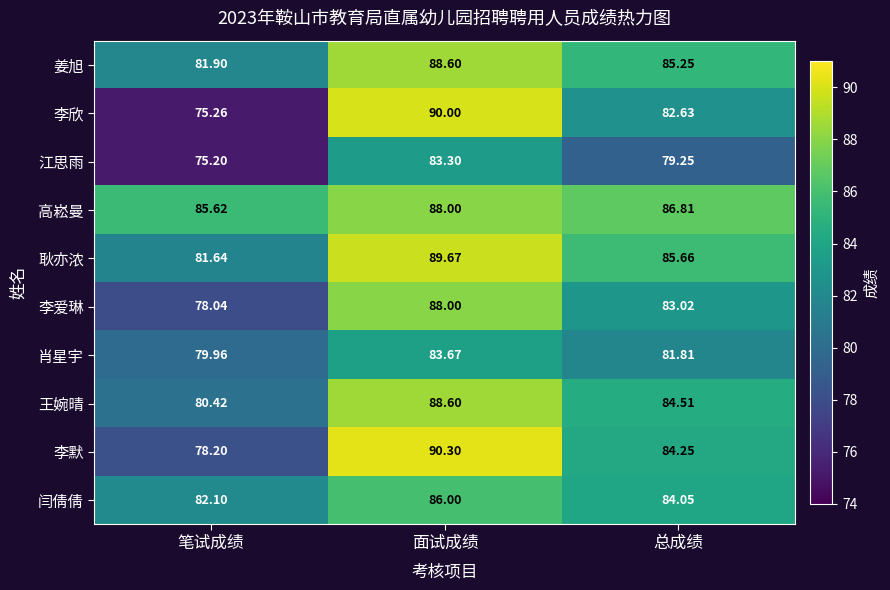

Which series has the largest total across all categories?

高崧曼